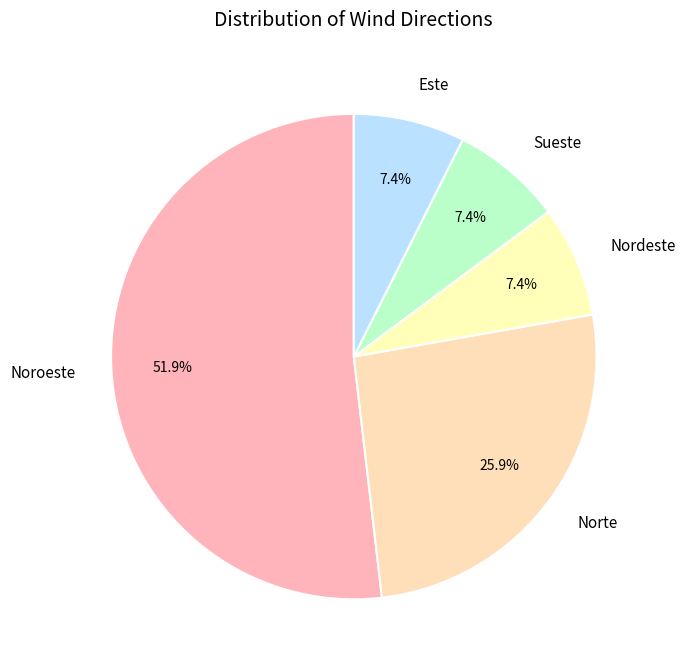

To the nearest percent, what portion does Norte represent?

26%